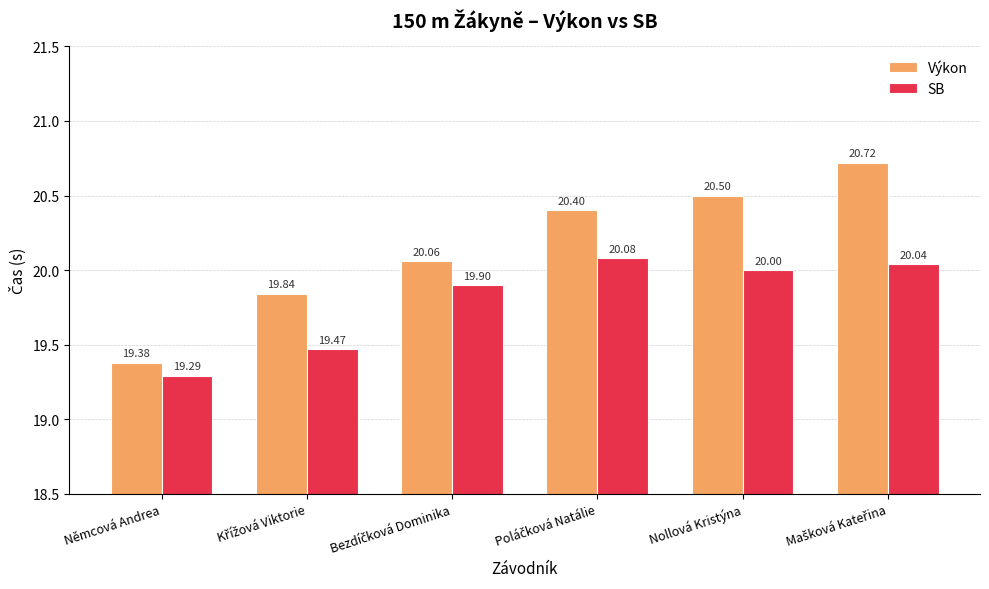

List the series in order of their overall mean, highest first.

Výkon, SB